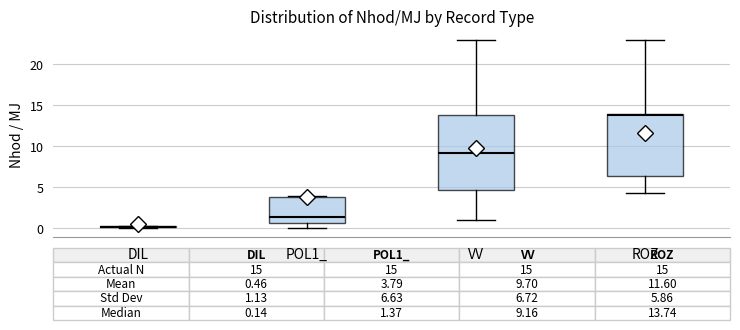

Comparing the boxes themselves (not the whiskers), which one is the tallest?

VV